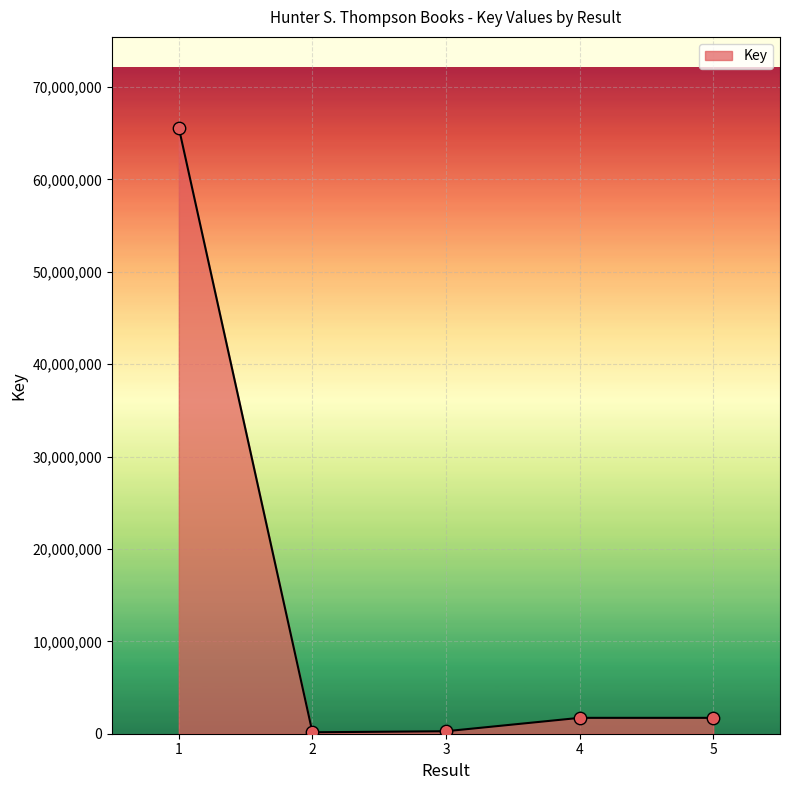

What is the change in value from 4 to 5?

-99